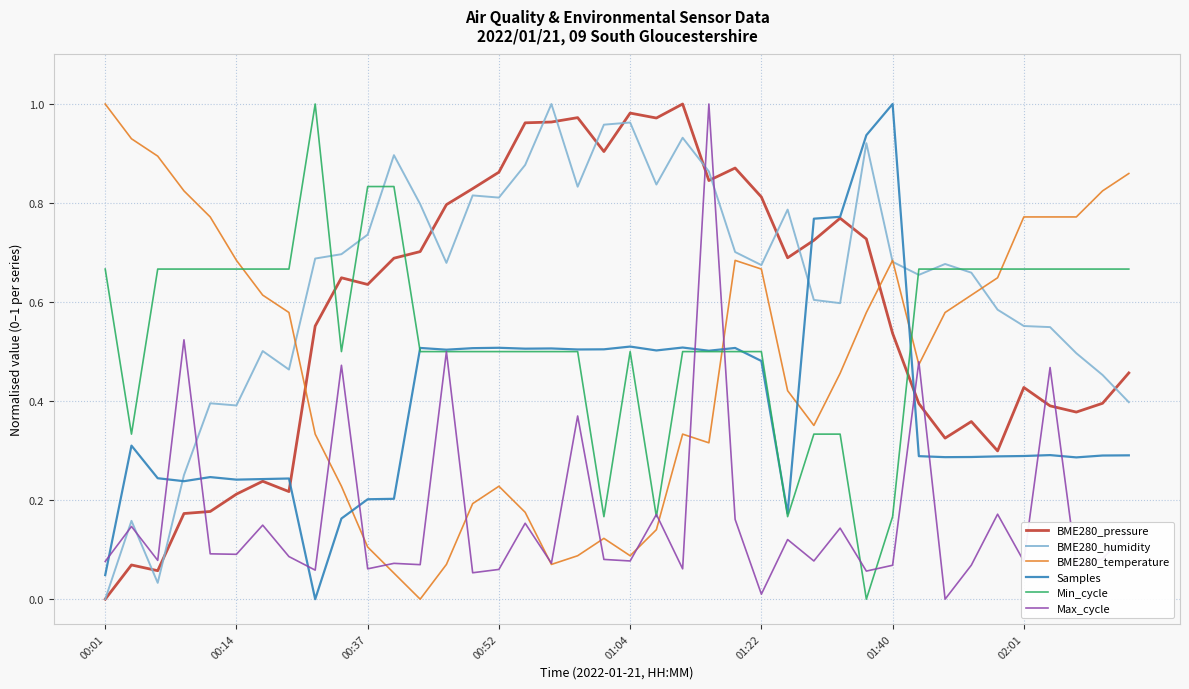

Which series has the largest total across all categories?

BME280_humidity